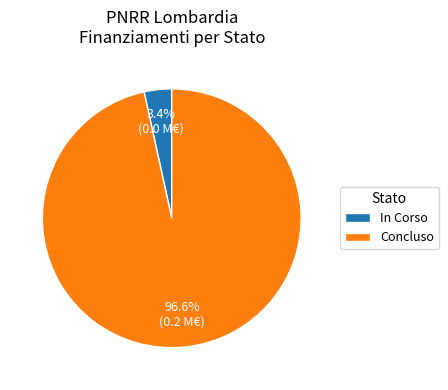

How many slices are in this pie chart?

2